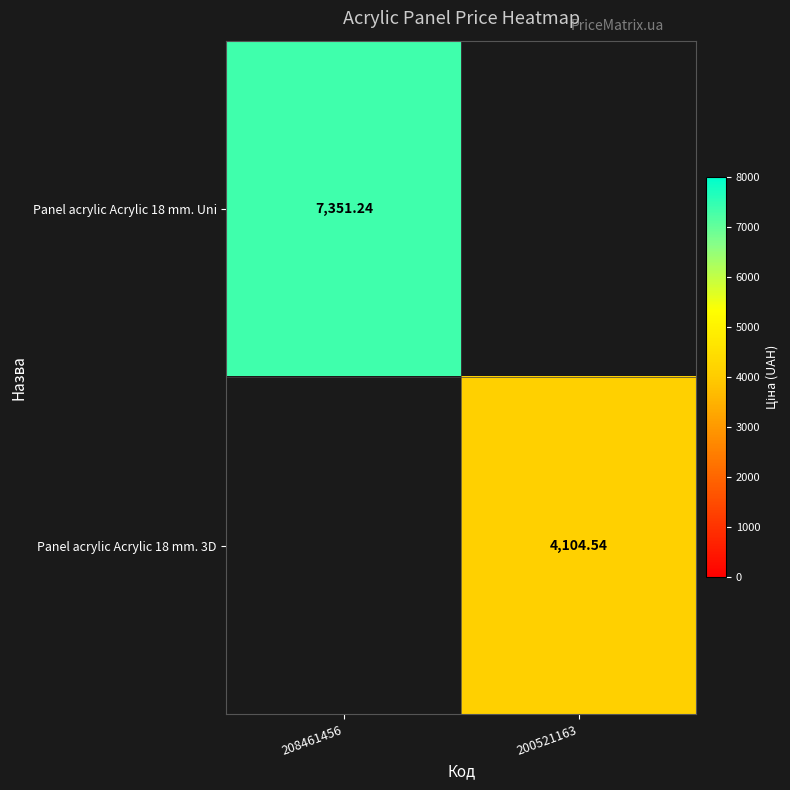

Is the value of Panel acrylic Acrylic 18 mm. Uni at 208461456 greater than the value of Panel acrylic Acrylic 18 mm. 3D at 200521163?

Yes